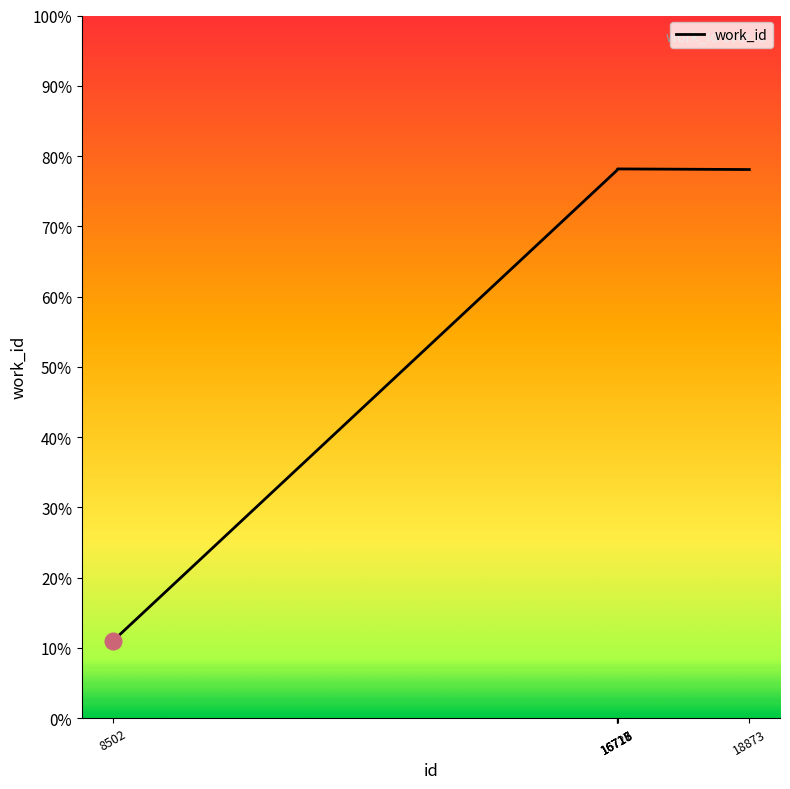

Is this an area chart (filled region under the line)?

No